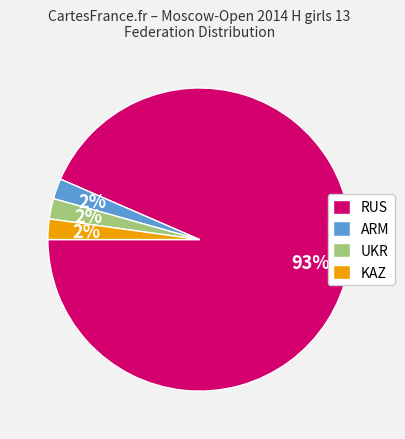

Is it true that RUS is 93% of the pie?

True